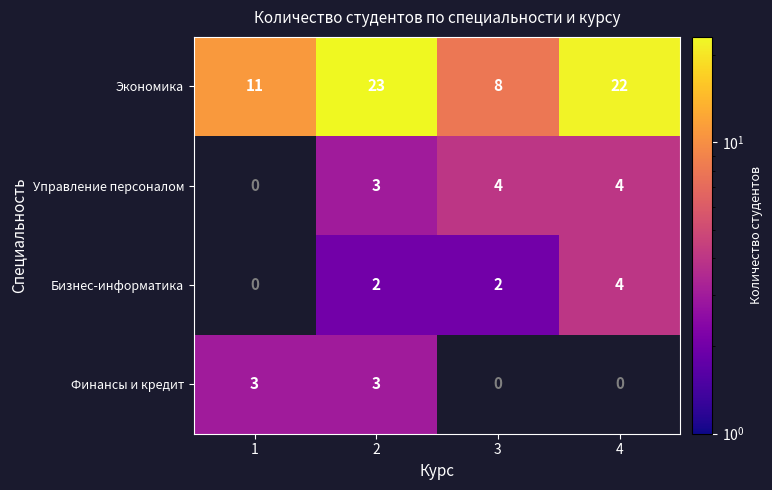

At which category does the chart reach its peak across all series?

2